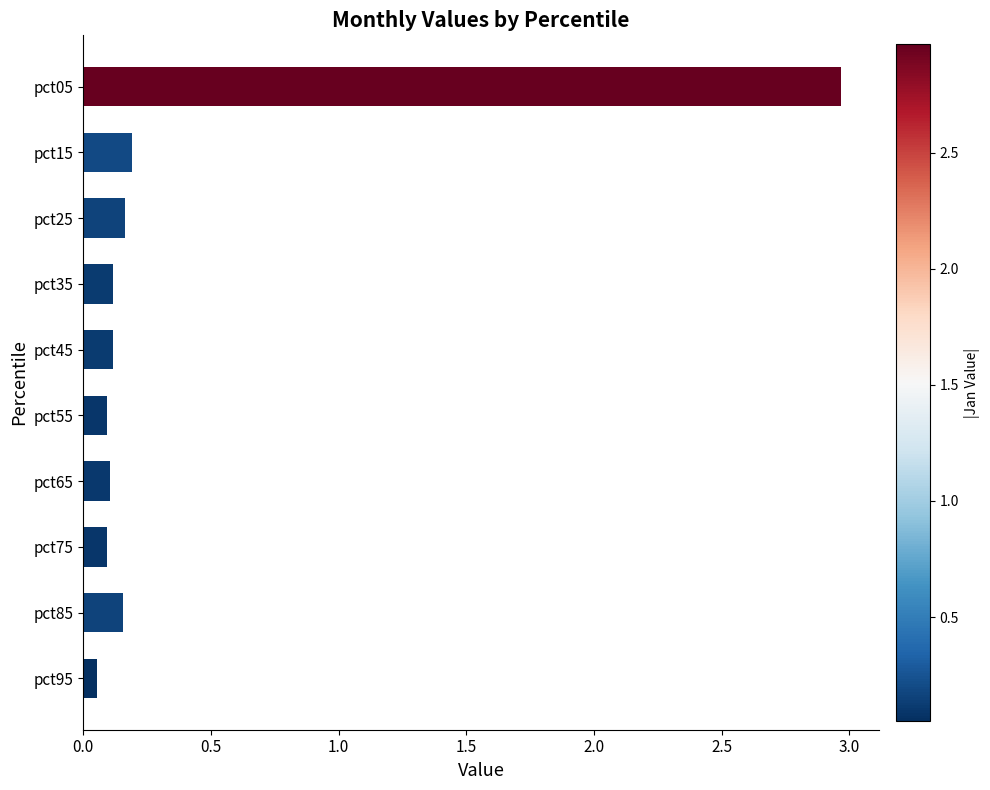

What is the sum of all values?

4.1